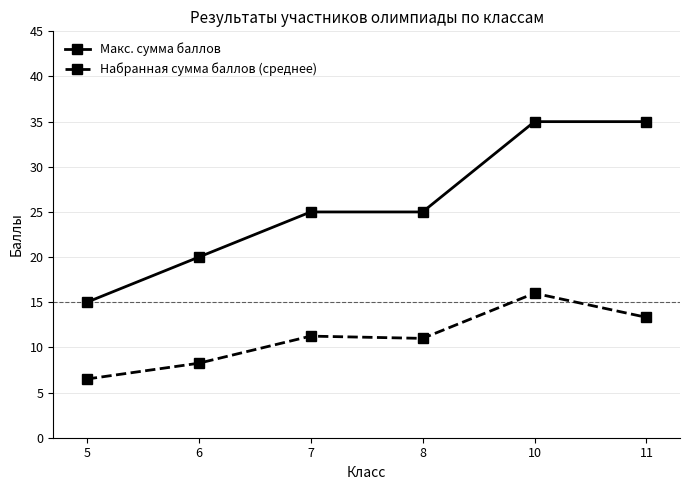

The Макс. сумма баллов series shows 55.4 at 10. True or false?

False